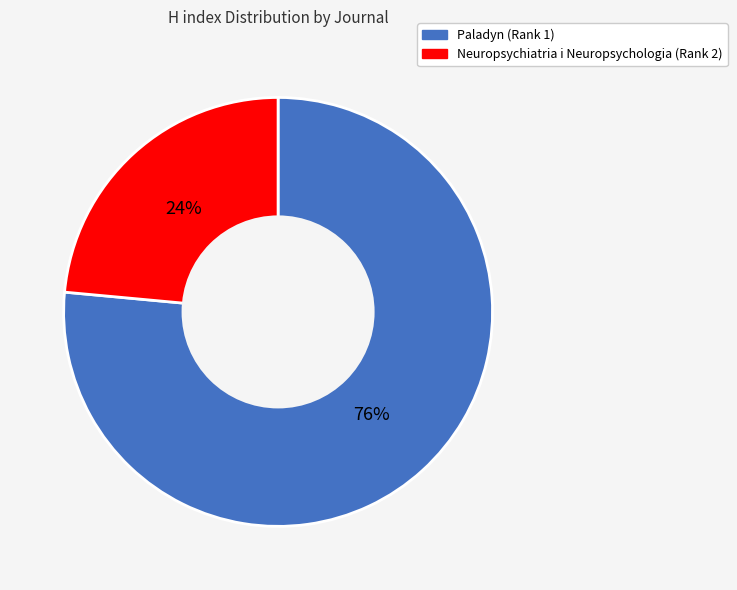

To the nearest percent, what is the average slice percentage?

50%